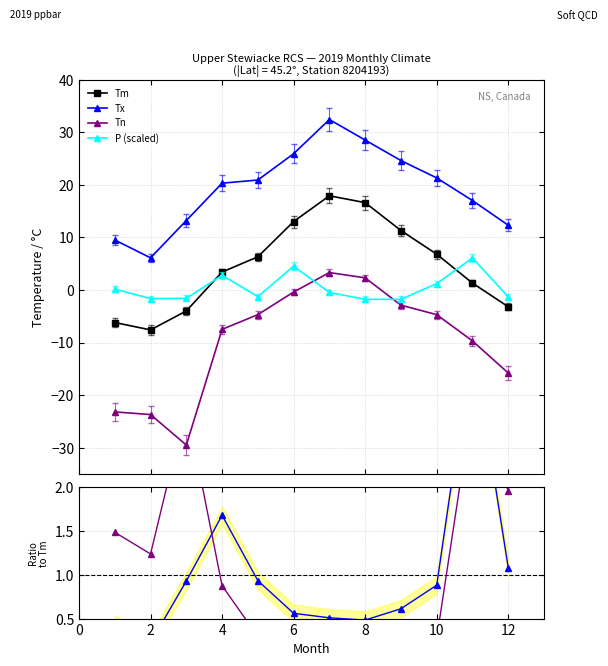

True or false: Tm and Tn intersect in this chart.

False